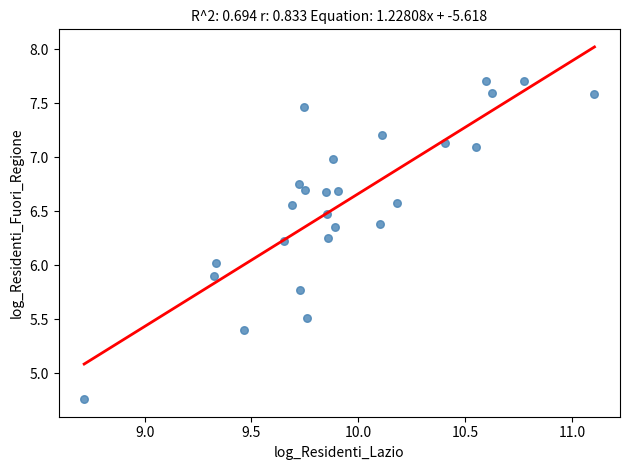

What is the range of Y values (max minus min)?

2.9